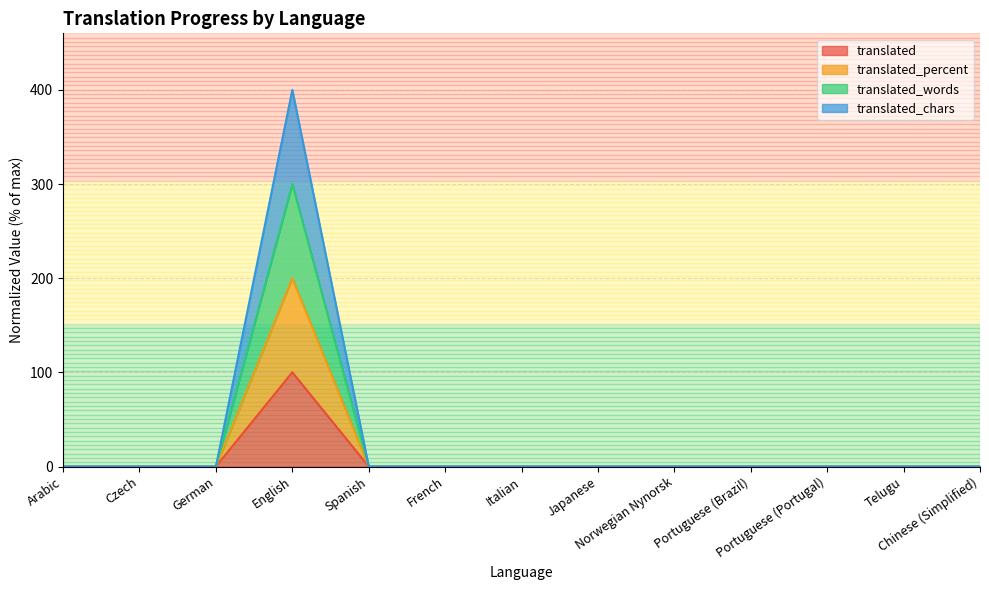

At which category does translated_words reach its first local peak?

English